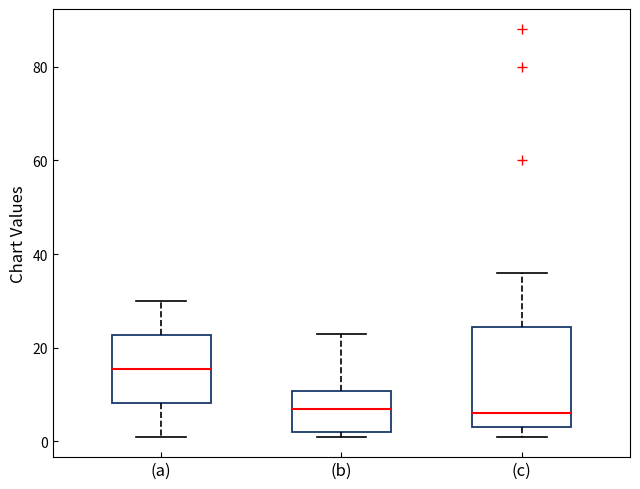

Reading left to right, read every box against the y-axis: the position of its median line, the range the box covers, and the ends of its whiskers. The values are not printed on the chart, so give them approximately, as read against the axis.

(a): median 16, box 8 to 22, whiskers 2 to 30
(b): median 8, box 2 to 10, whiskers 2 (just below the box's lower edge) to 24
(c): median 6, box 4 to 24, whiskers 2 to 36